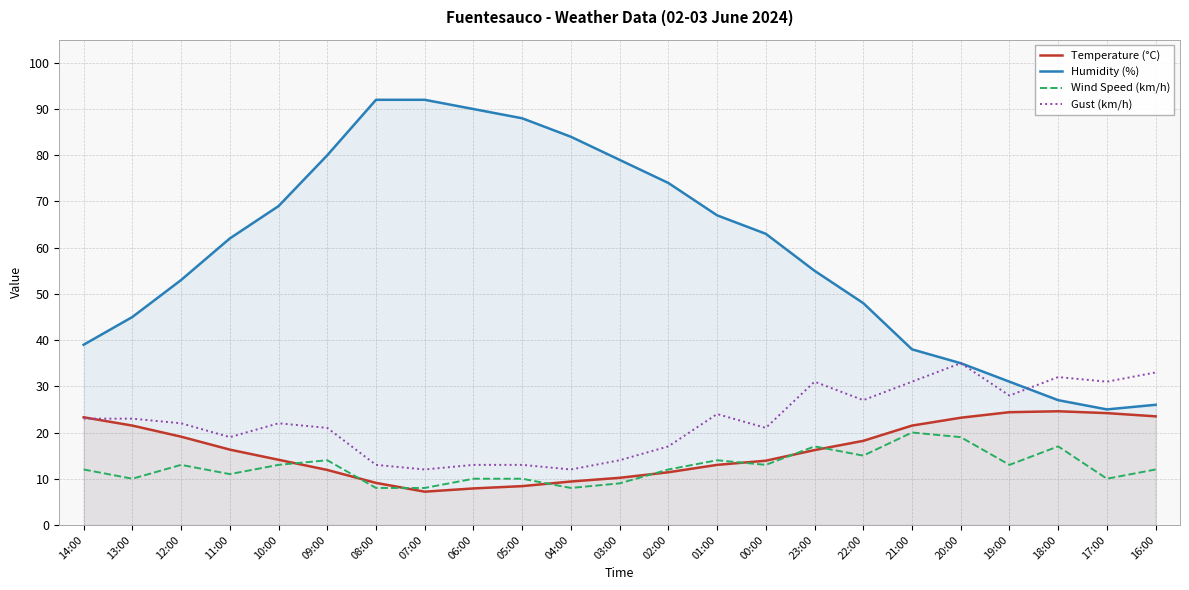

True or false: Wind Speed (km/h) and Temperature (°C) intersect in this chart.

True